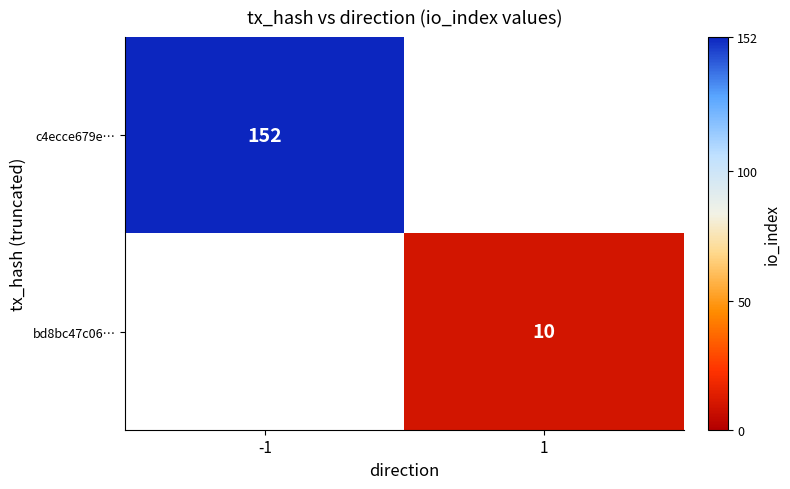

The value of bd8bc47c06… at 1 is 10. True or false?

True